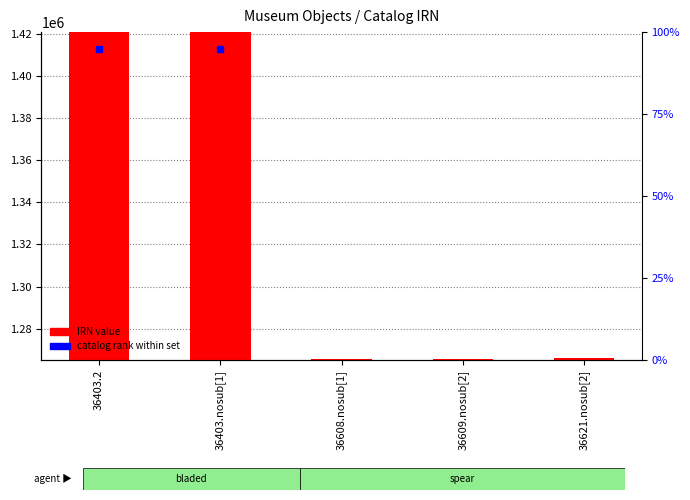

Is the value of catalog rank within set at 36609.nosub[2] greater than the value of IRN value at 36403.2?

No